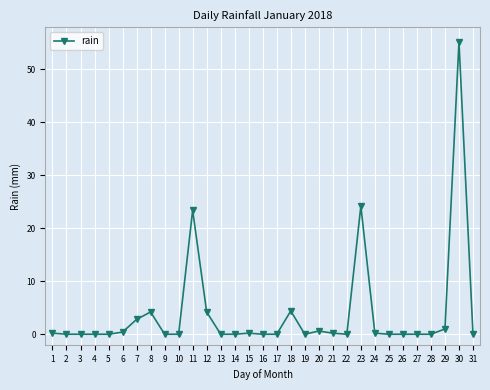

Count the number of categories in the chart.

31